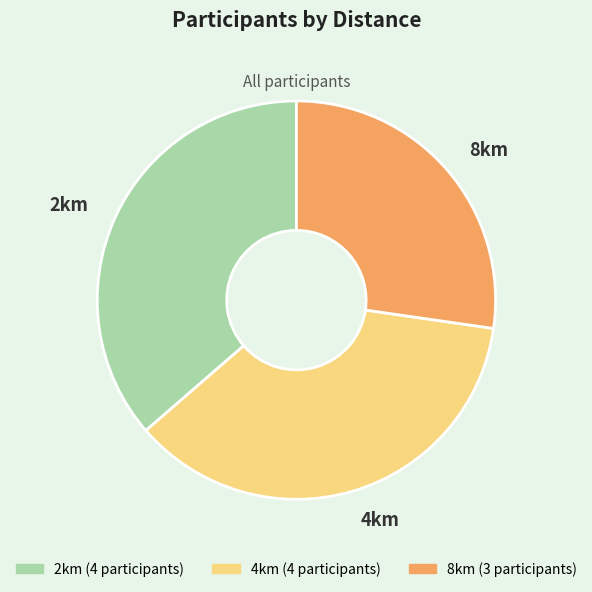

Is 2km the majority of the pie?

No